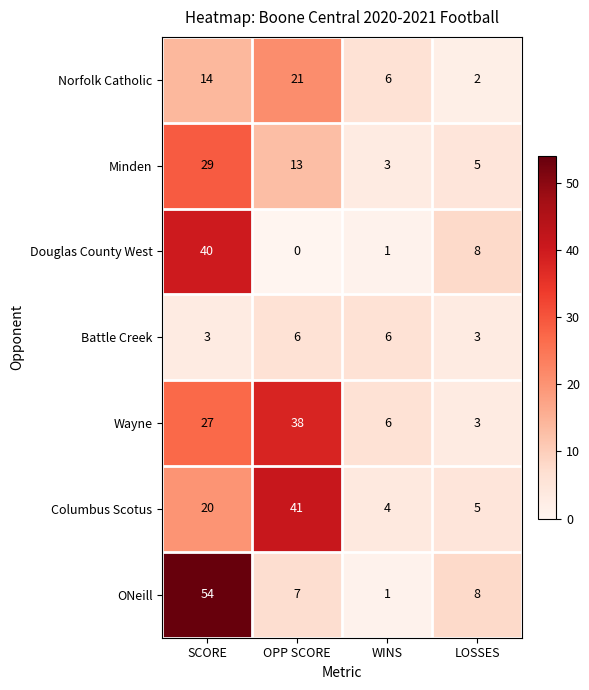

Rank the series by their maximum value, from highest to lowest.

ONeill, Columbus Scotus, Douglas County West, Wayne, Minden, Norfolk Catholic, Battle Creek